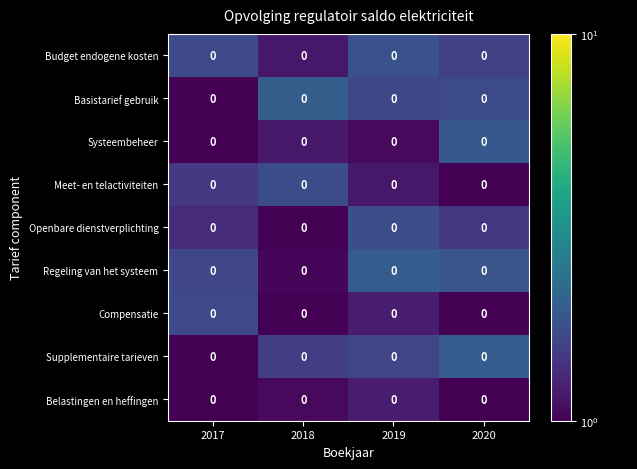

What is the difference between the highest and lowest values at 2018?

1.4